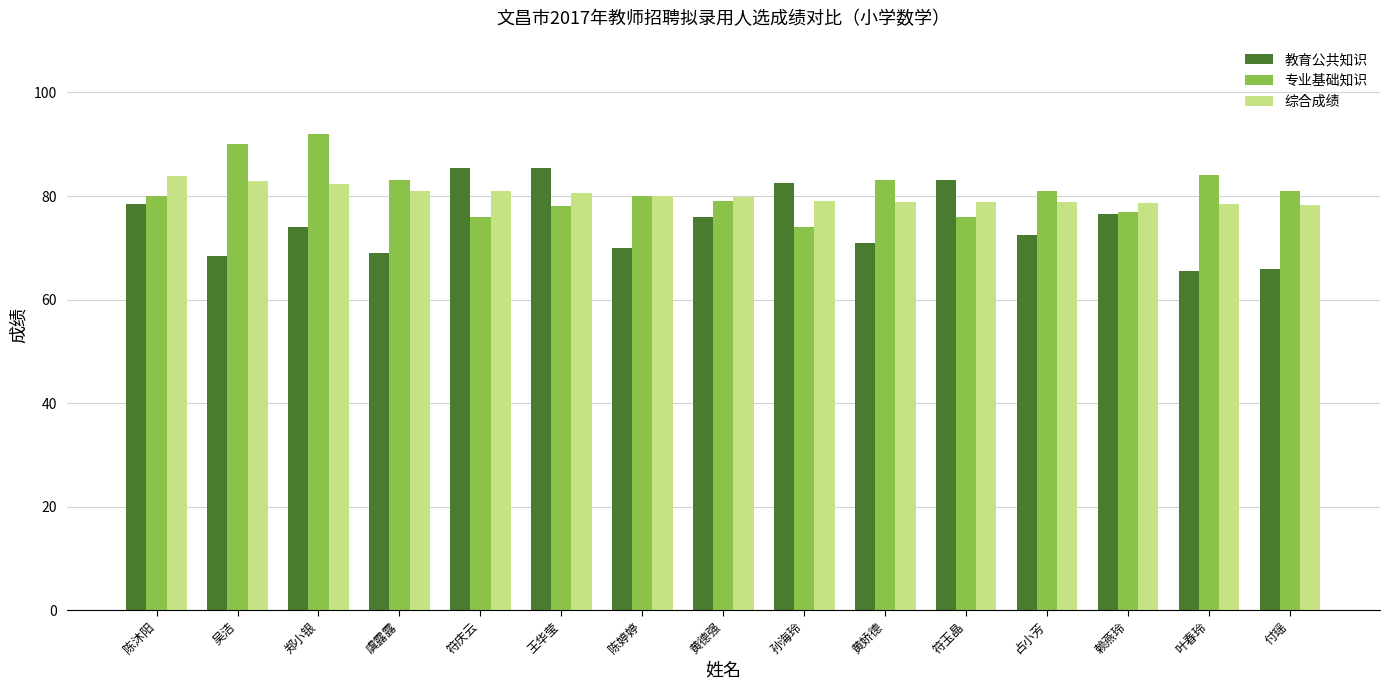

What is the total value across all series at 符庆云?

242.4